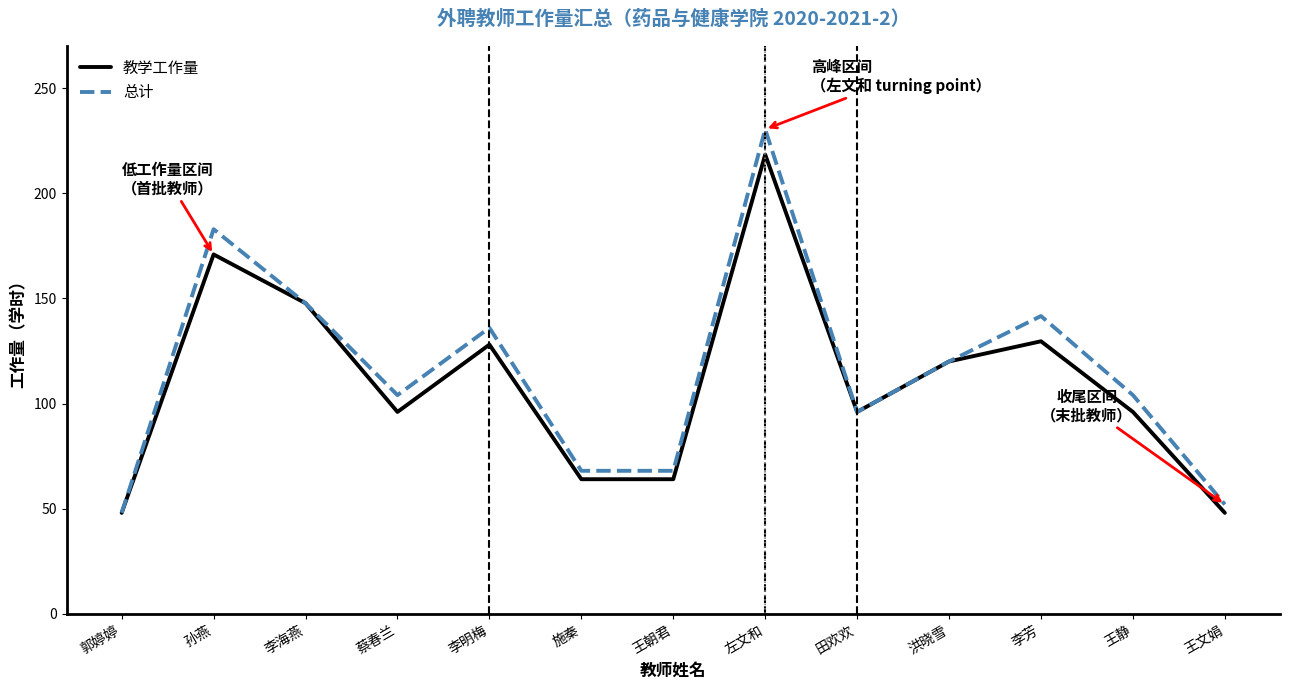

At which label does 总计 reach its minimum?

郭婷婷